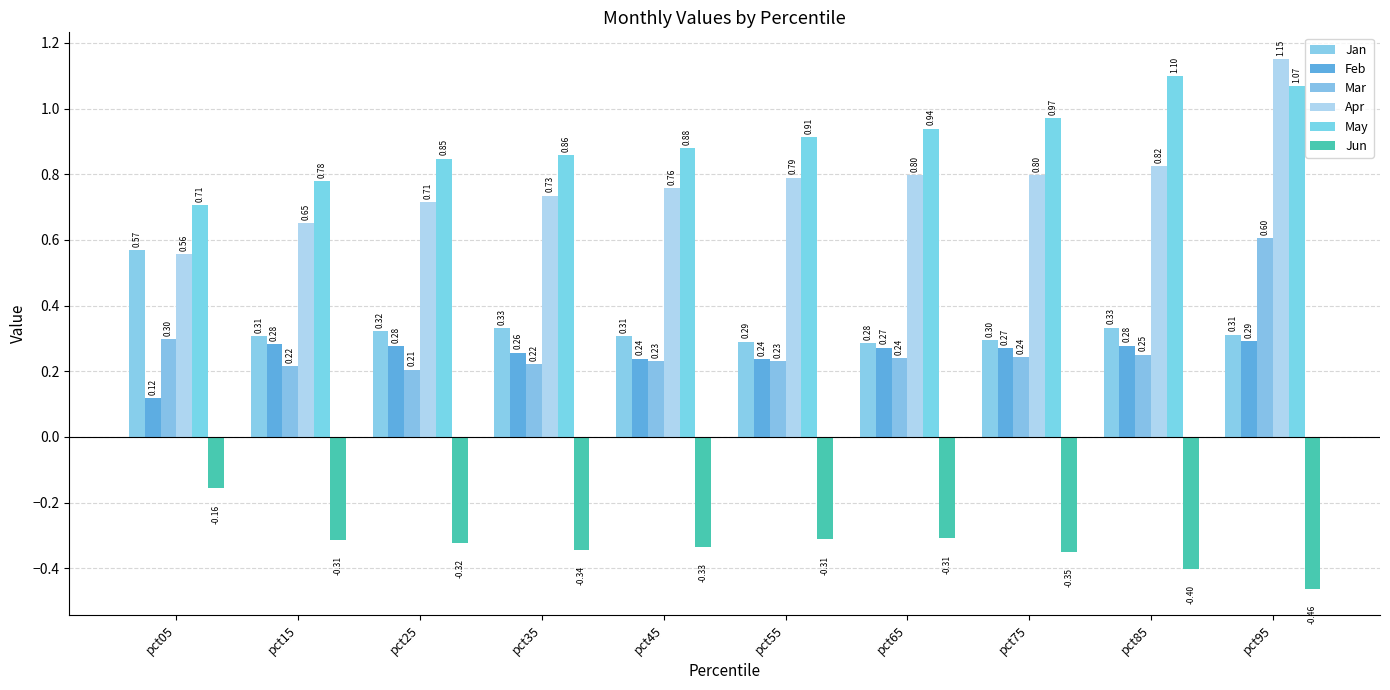

Rank the series at pct65 from highest to lowest value.

May, Apr, Jan, Feb, Mar, Jun